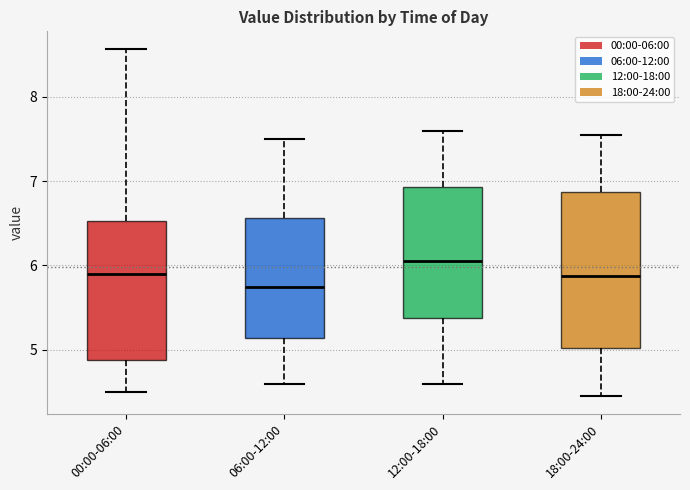

Reading left to right, transcribe this box plot: for each box, give where its median line is, the range the box spans, and where its two whiskers end, as read against the y-axis. The values are not printed on the chart, so give them approximately, as read against the axis.

00:00-06:00: median 5.9, box 4.9 to 6.5, whiskers 4.5 to 8.6
06:00-12:00: median 5.8, box 5.1 to 6.6, whiskers 4.6 to 7.5
12:00-18:00: median 6.1, box 5.4 to 6.9, whiskers 4.6 to 7.6
18:00-24:00: median 5.9, box 5.0 to 6.9, whiskers 4.5 to 7.6